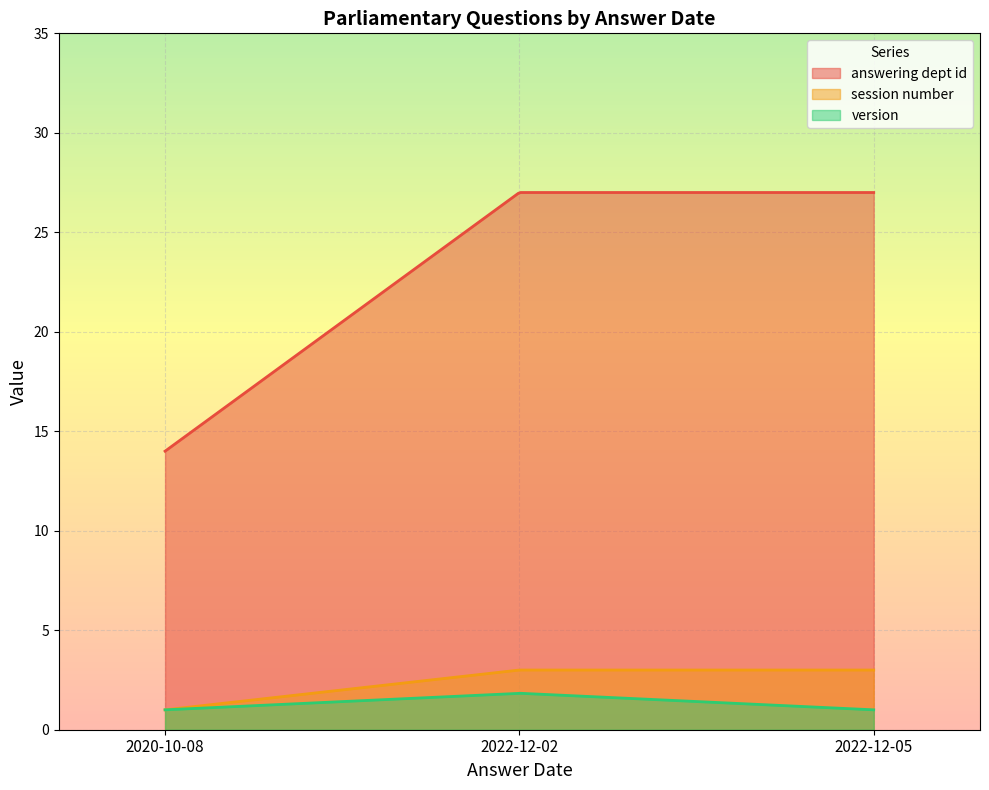

True or false: session number and answering dept id cross at least once.

False